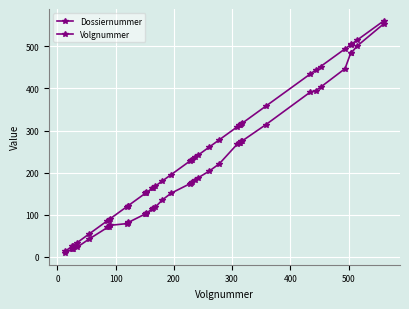

How many lines are shown in the chart?

2